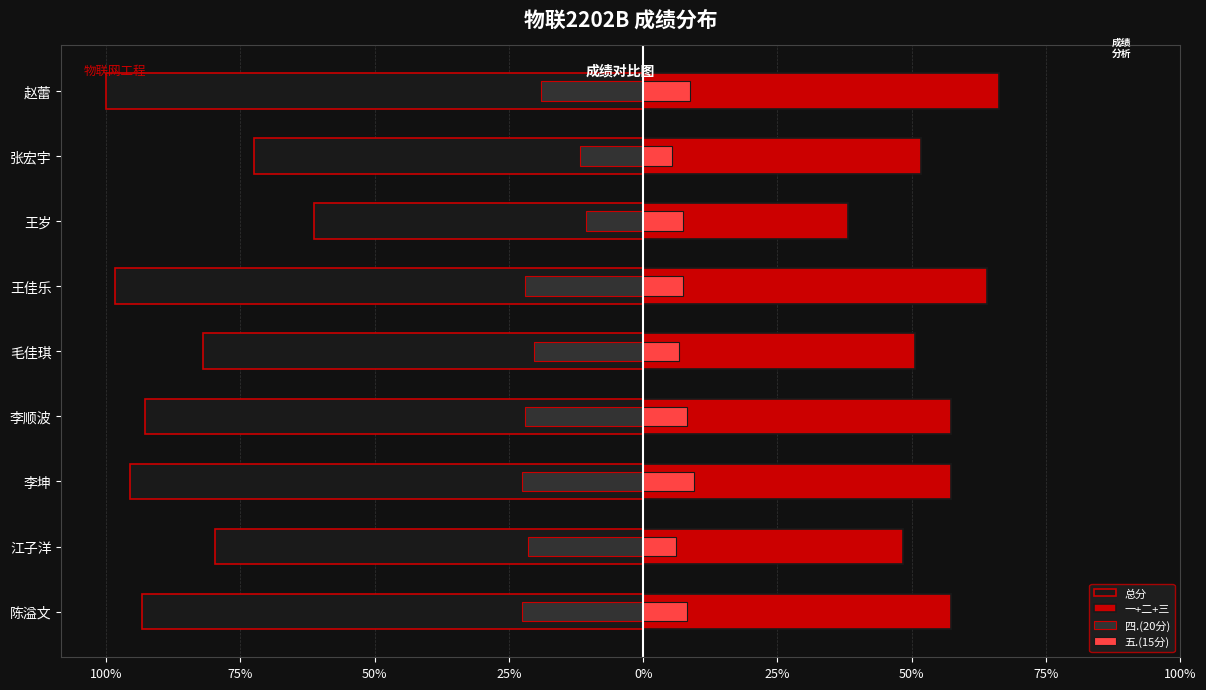

Is it true that 一+二+三 equals 12.6 at 25%?

False